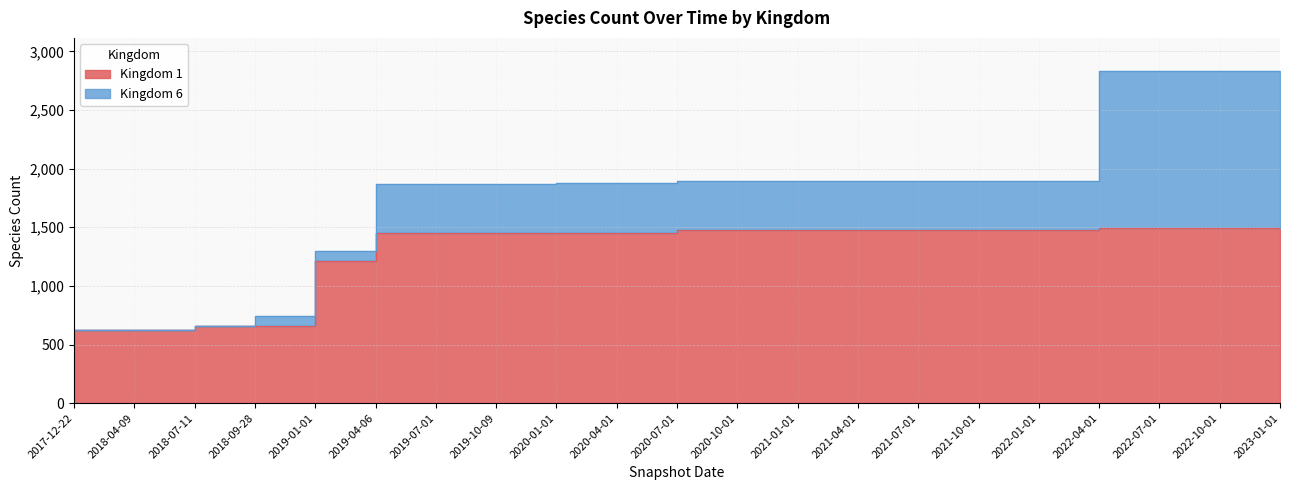

Reading left to right, list all the values displayed in this chart.

2017-12-22=621	2018-04-09=621	2018-07-11=661	2018-09-28=661	2019-01-01=1210	2019-04-06=1452	2019-07-01=1452	2019-10-09=1452	2020-01-01=1455	2020-04-01=1455	2020-07-01=1477	2020-10-01=1477	2021-01-01=1477	2021-04-01=1477	2021-07-01=1478	2021-10-01=1479	2022-01-01=1479	2022-04-01=1493	2022-07-01=1493	2022-10-01=1493	2023-01-01=1493